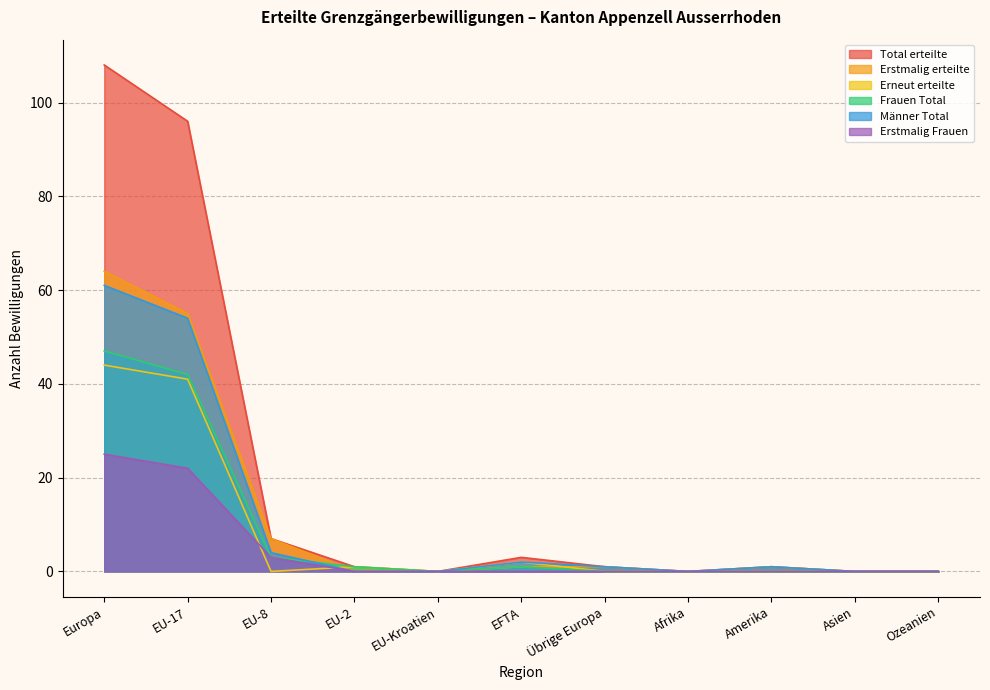

Reading right to left, what are all the values shown in this chart?

Total erteilte: Ozeanien=0	Asien=0	Amerika=1	Afrika=0	Übrige Europa=1	EFTA=3	EU-Kroatien=0	EU-2=1	EU-8=7	EU-17=96	Europa=108
Erstmalig erteilte: Ozeanien=0	Asien=0	Amerika=1	Afrika=0	Übrige Europa=1	EFTA=1	EU-Kroatien=0	EU-2=0	EU-8=7	EU-17=55	Europa=64
Erneut erteilte: Ozeanien=0	Asien=0	Amerika=0	Afrika=0	Übrige Europa=0	EFTA=2	EU-Kroatien=0	EU-2=1	EU-8=0	EU-17=41	Europa=44
Frauen Total: Ozeanien=0	Asien=0	Amerika=0	Afrika=0	Übrige Europa=0	EFTA=1	EU-Kroatien=0	EU-2=1	EU-8=3	EU-17=42	Europa=47
Männer Total: Ozeanien=0	Asien=0	Amerika=1	Afrika=0	Übrige Europa=1	EFTA=2	EU-Kroatien=0	EU-2=0	EU-8=4	EU-17=54	Europa=61
Erstmalig Frauen: Ozeanien=0	Asien=0	Amerika=0	Afrika=0	Übrige Europa=0	EFTA=0	EU-Kroatien=0	EU-2=0	EU-8=3	EU-17=22	Europa=25